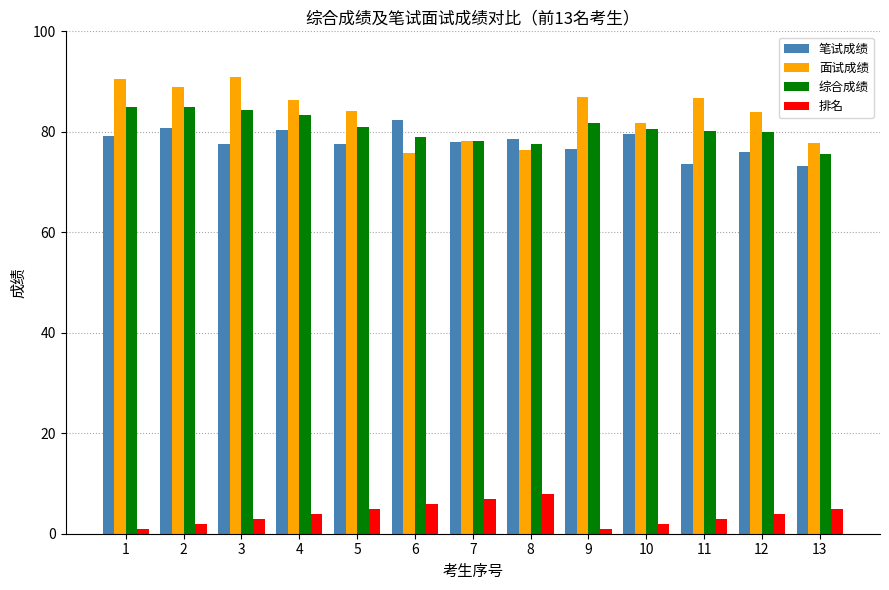

What is the lowest value of the 综合成绩 series?

75.5